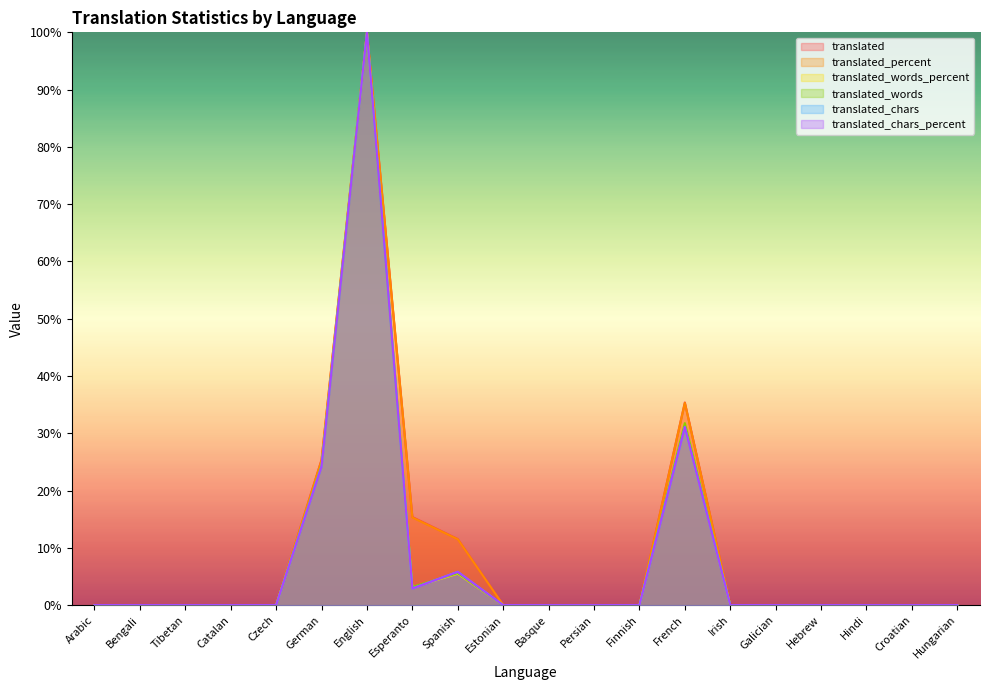

What are all the series names shown in the legend?

translated, translated_percent, translated_words_percent, translated_words, translated_chars, translated_chars_percent